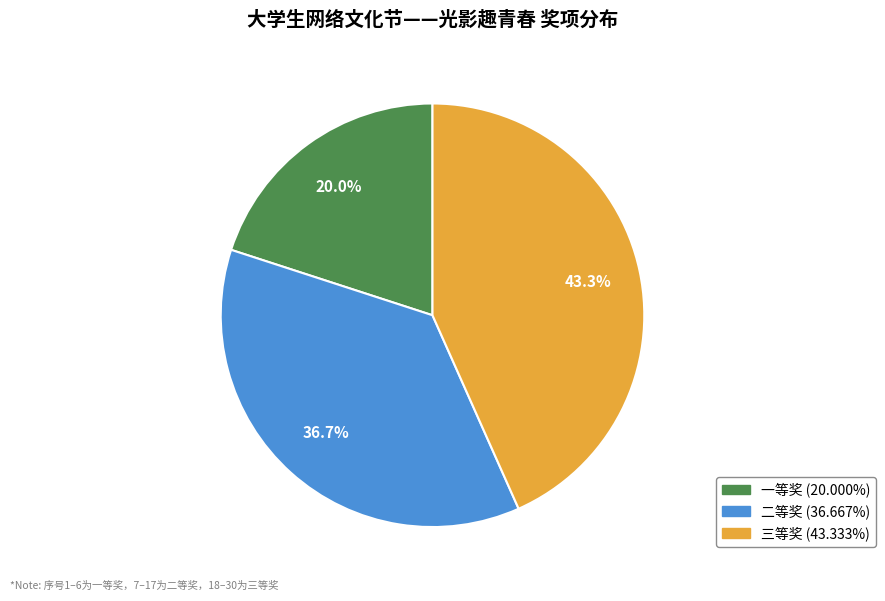

What percentage is the 一等奖 slice, to the nearest percent?

20%